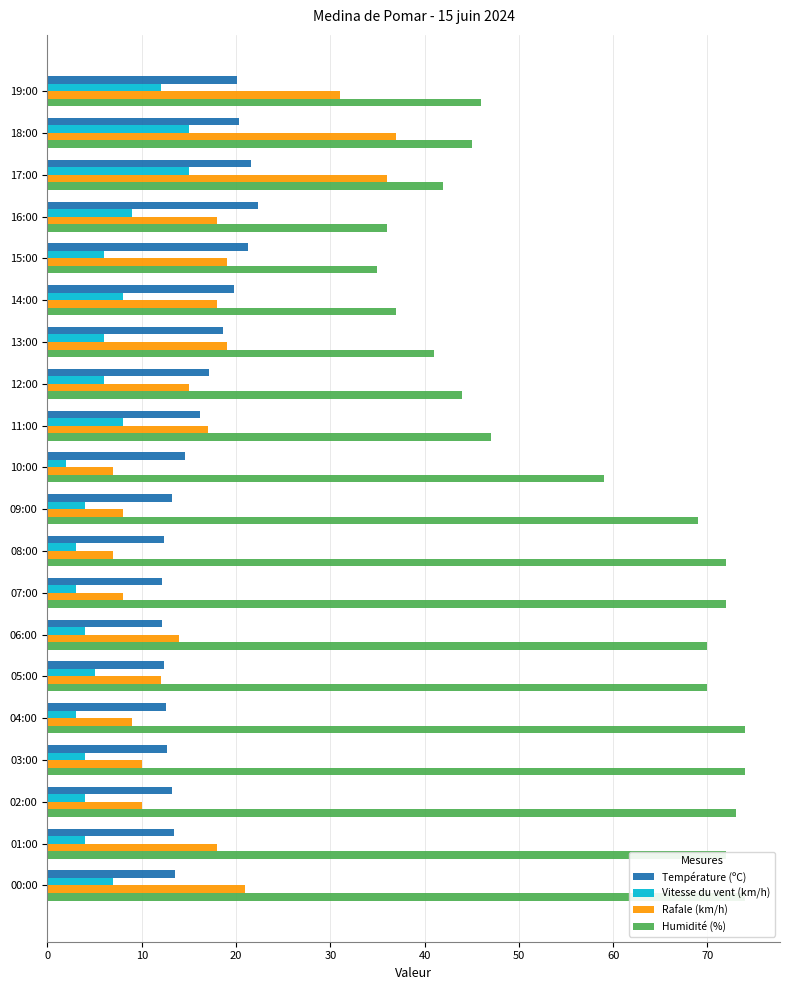

What is the label of the 8th bar from the right?

07:00